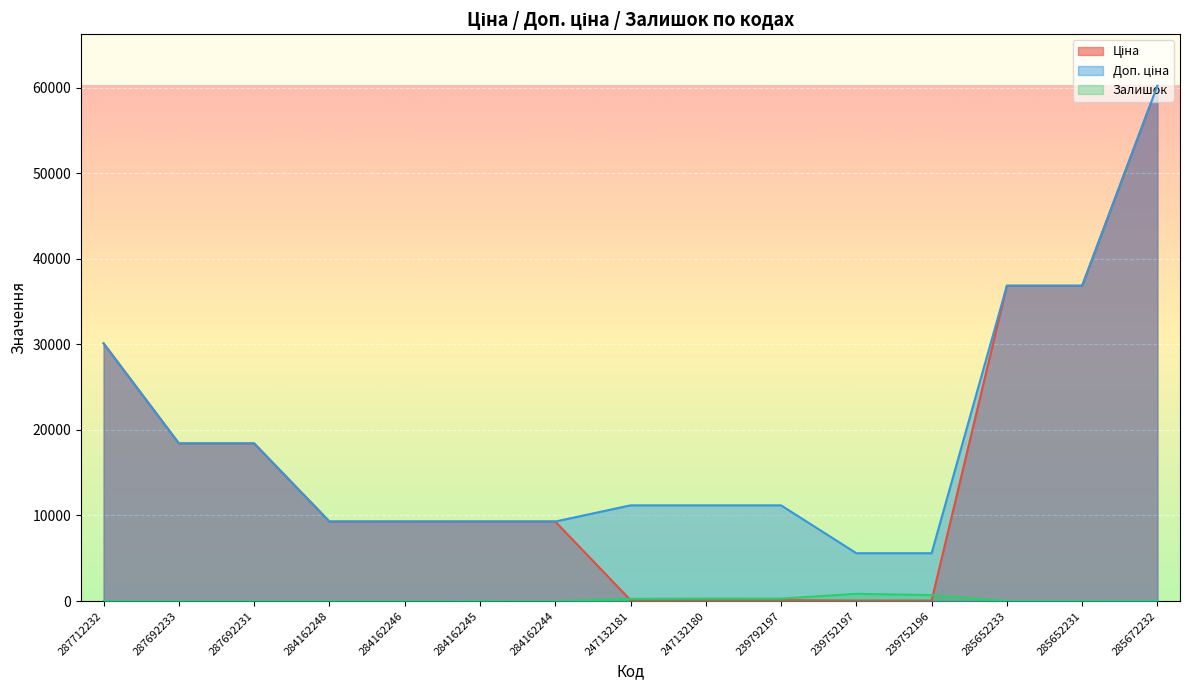

At which label is Залишок closest to 422?

247132180